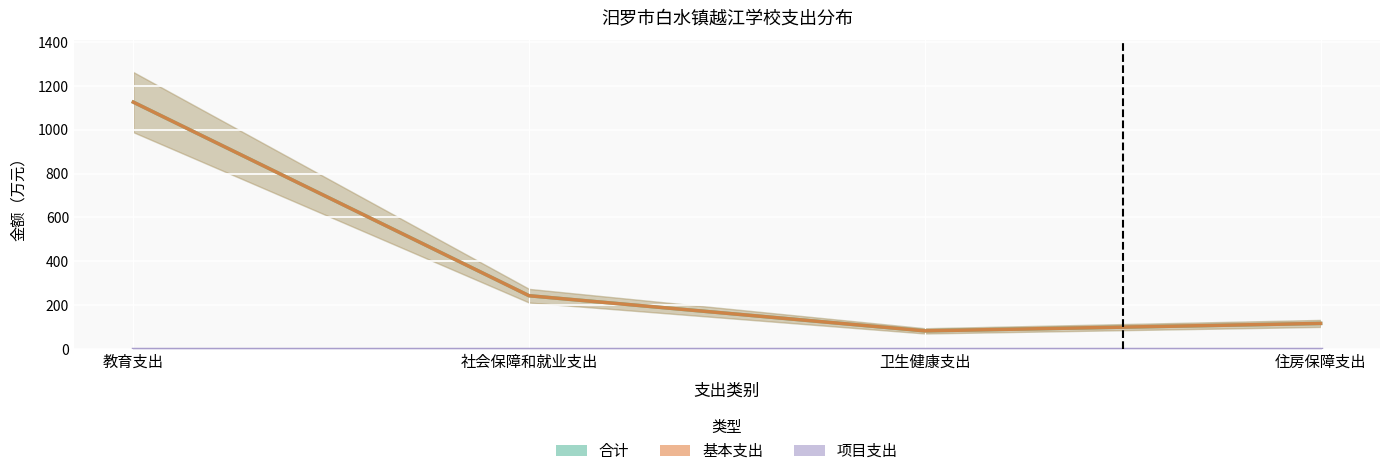

In 合计, how many points are lower than both neighbors (excluding endpoints)?

1